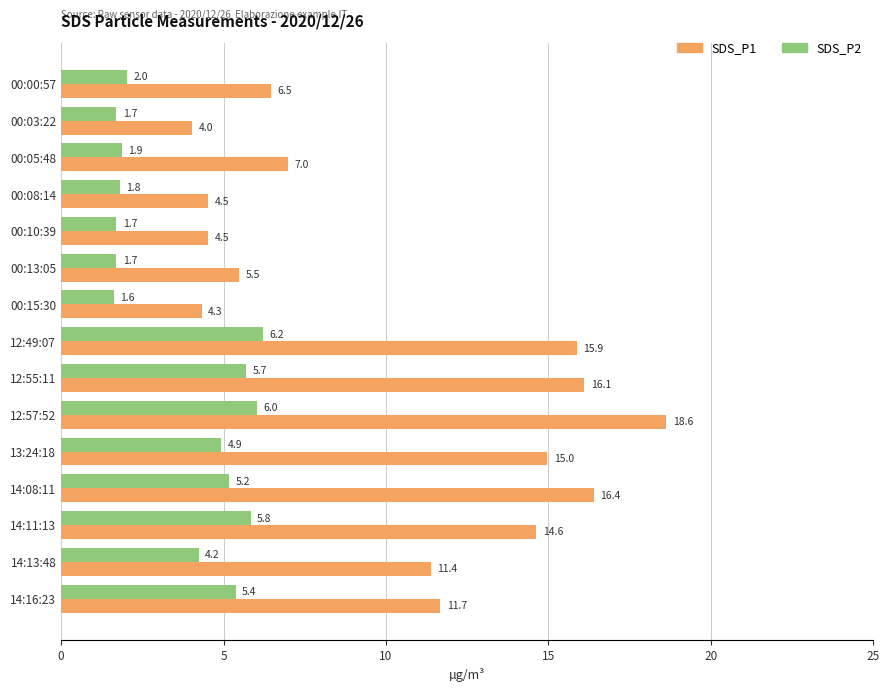

What is the difference between the maximum and minimum values in the SDS_P2 series?

4.6